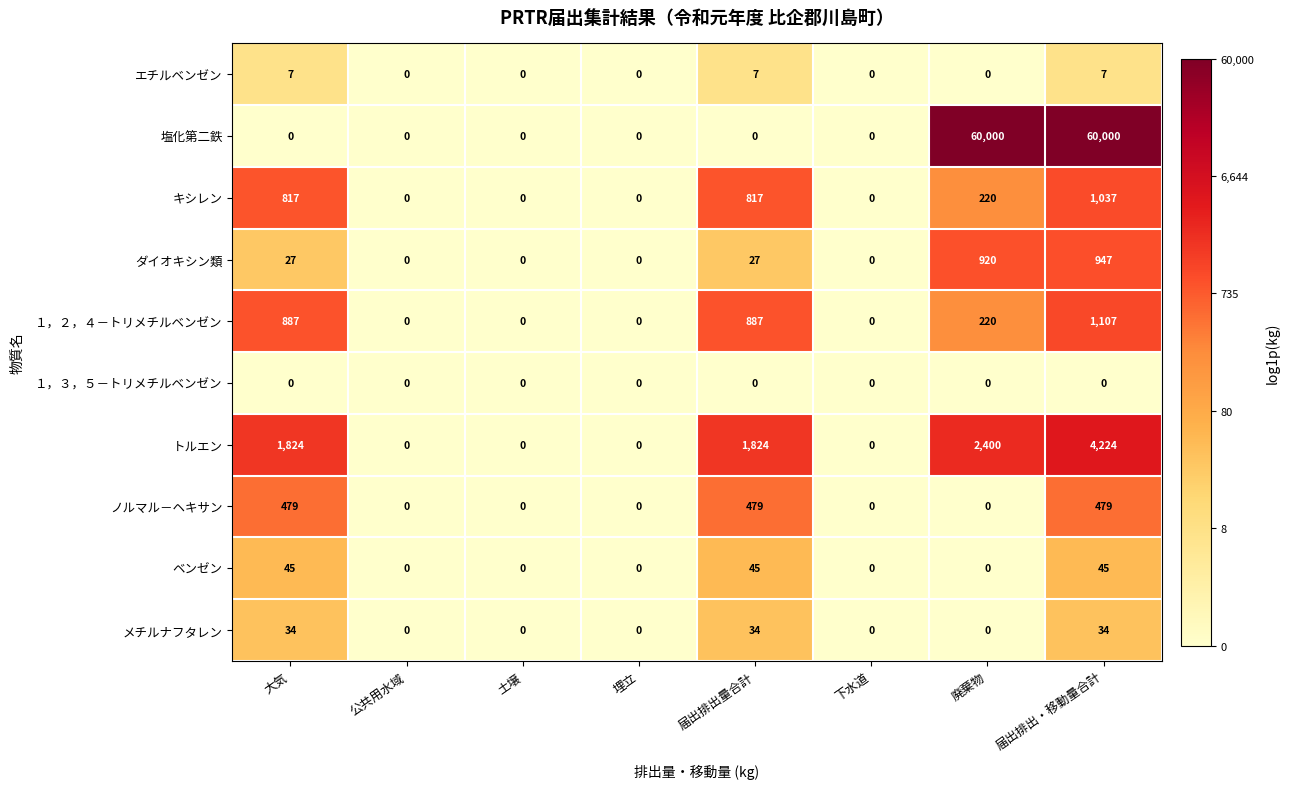

What is the difference between the second highest and second lowest values in the キシレン series?

817